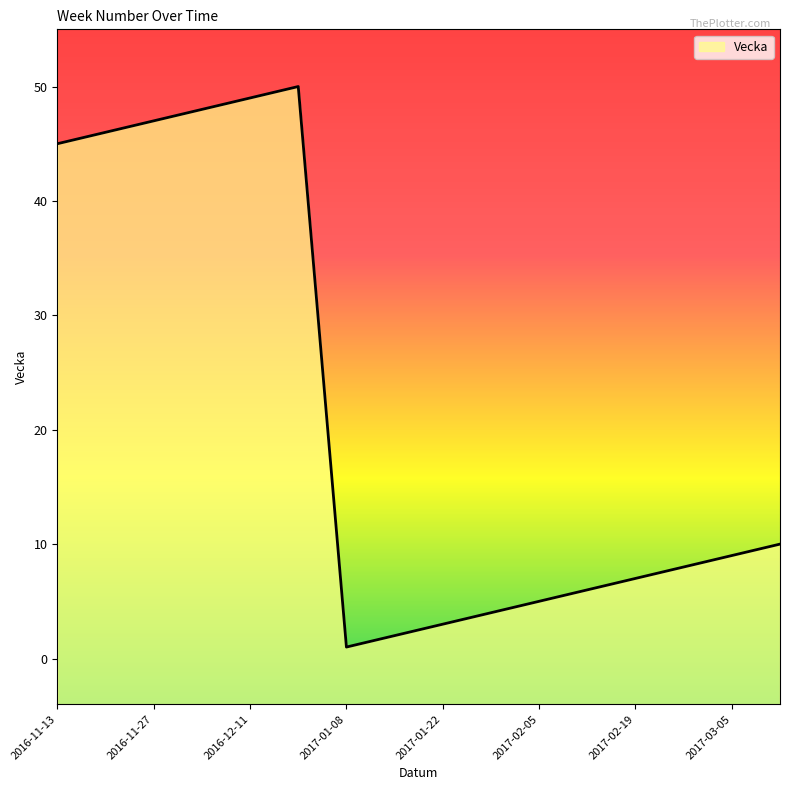

What is the greatest value displayed?

50